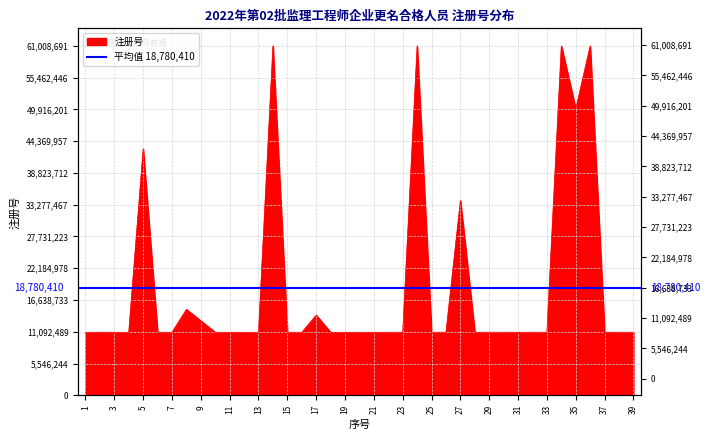

What is the value of the 7th point from the left?

11017888